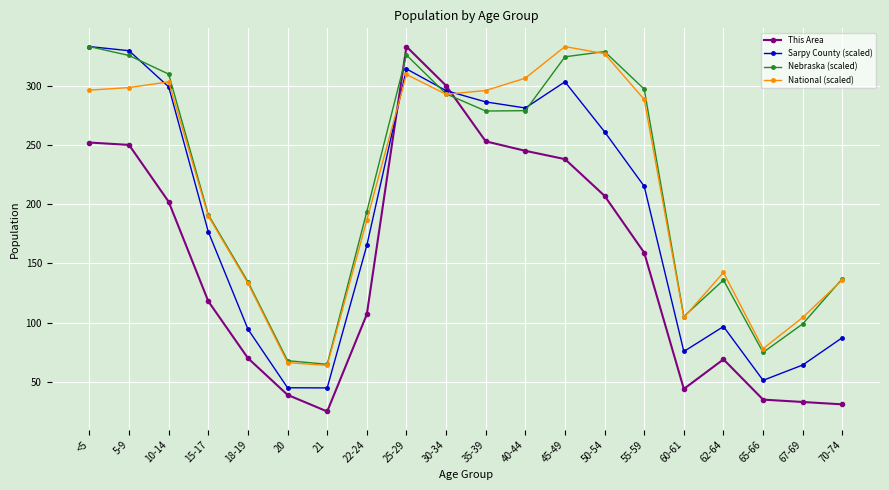

What is the sum of all Nebraska (scaled) values?

4298.7